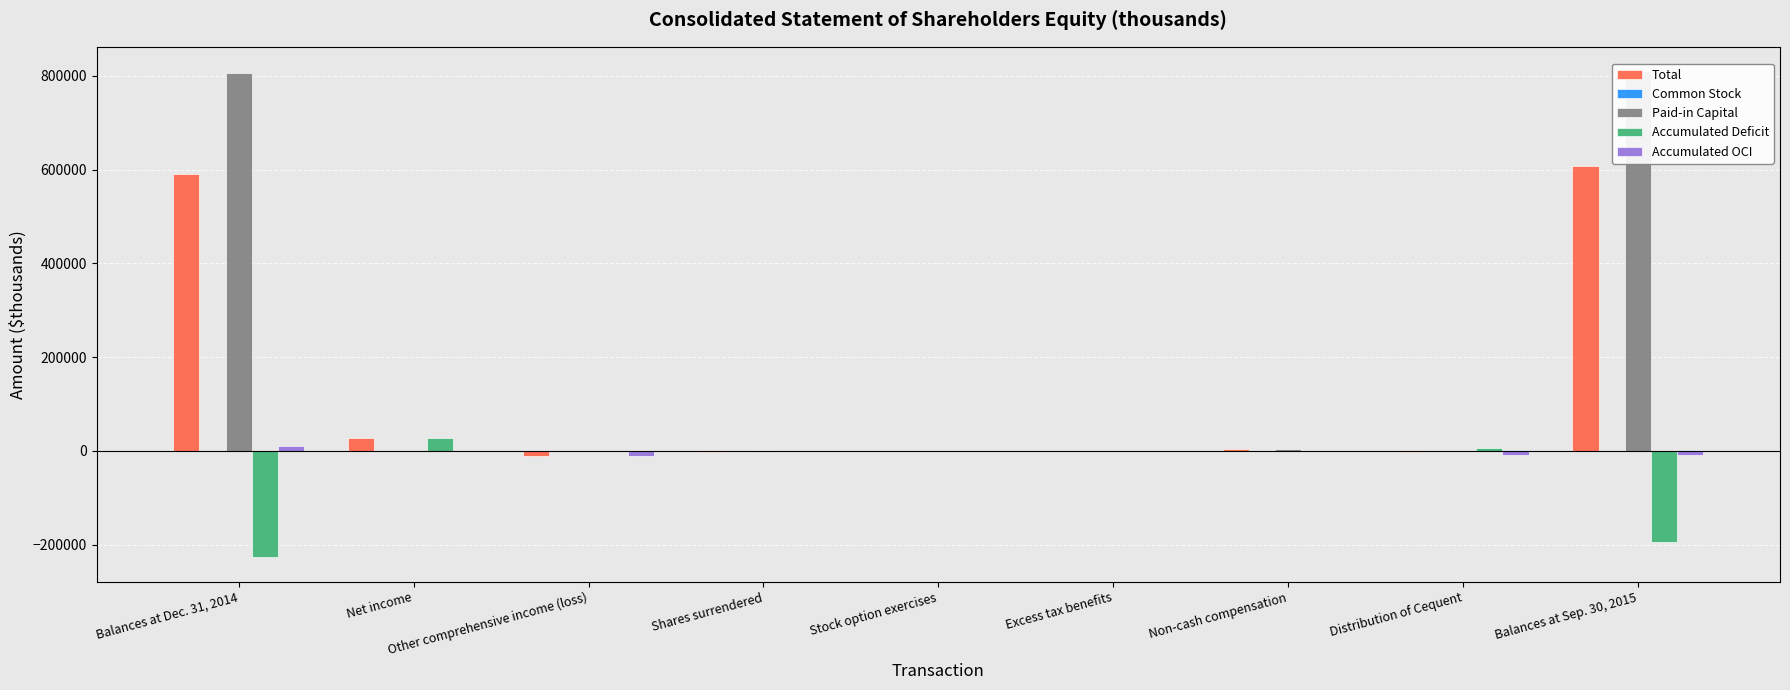

What is the sum of all Accumulated OCI values?

-18940